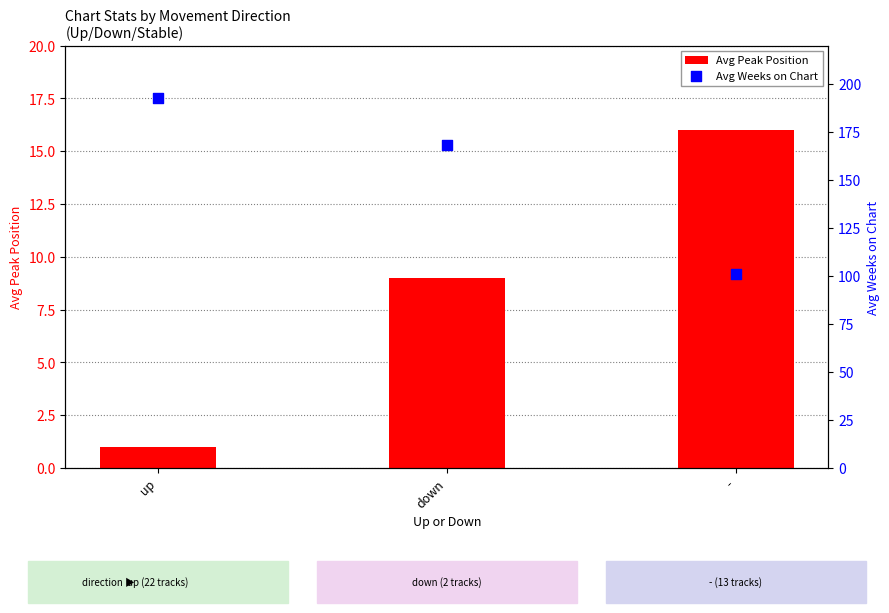

At which category is the sum across all series the highest?

up